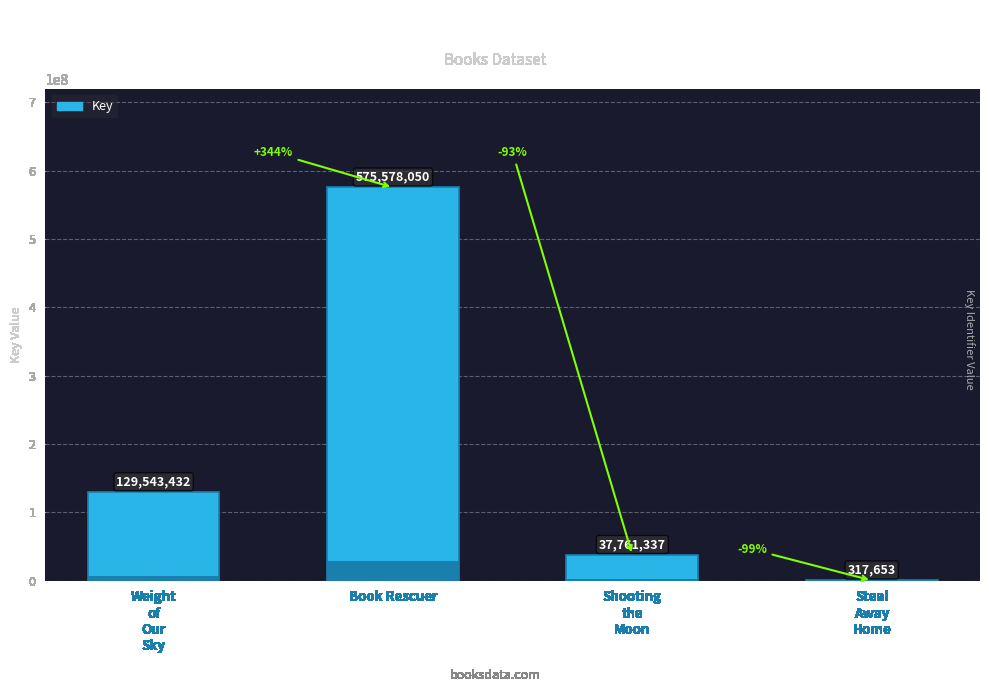

Rank the categories by value from lowest to highest.

Steal
Away
Home, Shooting
the
Moon, Weight
of
Our
Sky, Book Rescuer